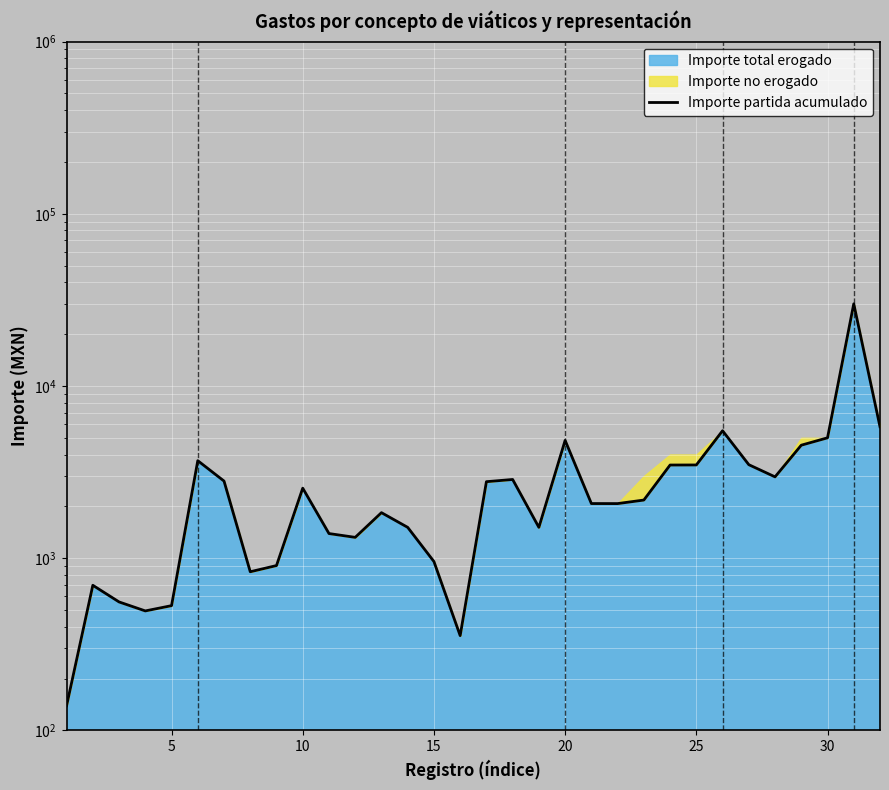

What is the difference between the maximum and second lowest values?

29645.0